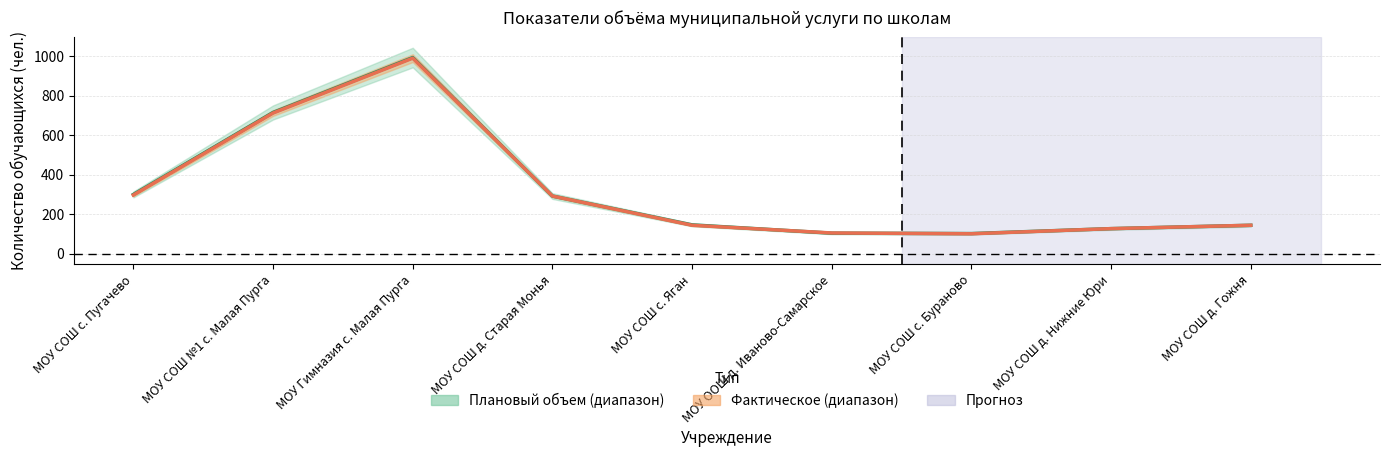

What is the difference between the Фактическое выполнение values at МОУ СОШ с. Пугачево and МОУ СОШ с. Бураново?

196